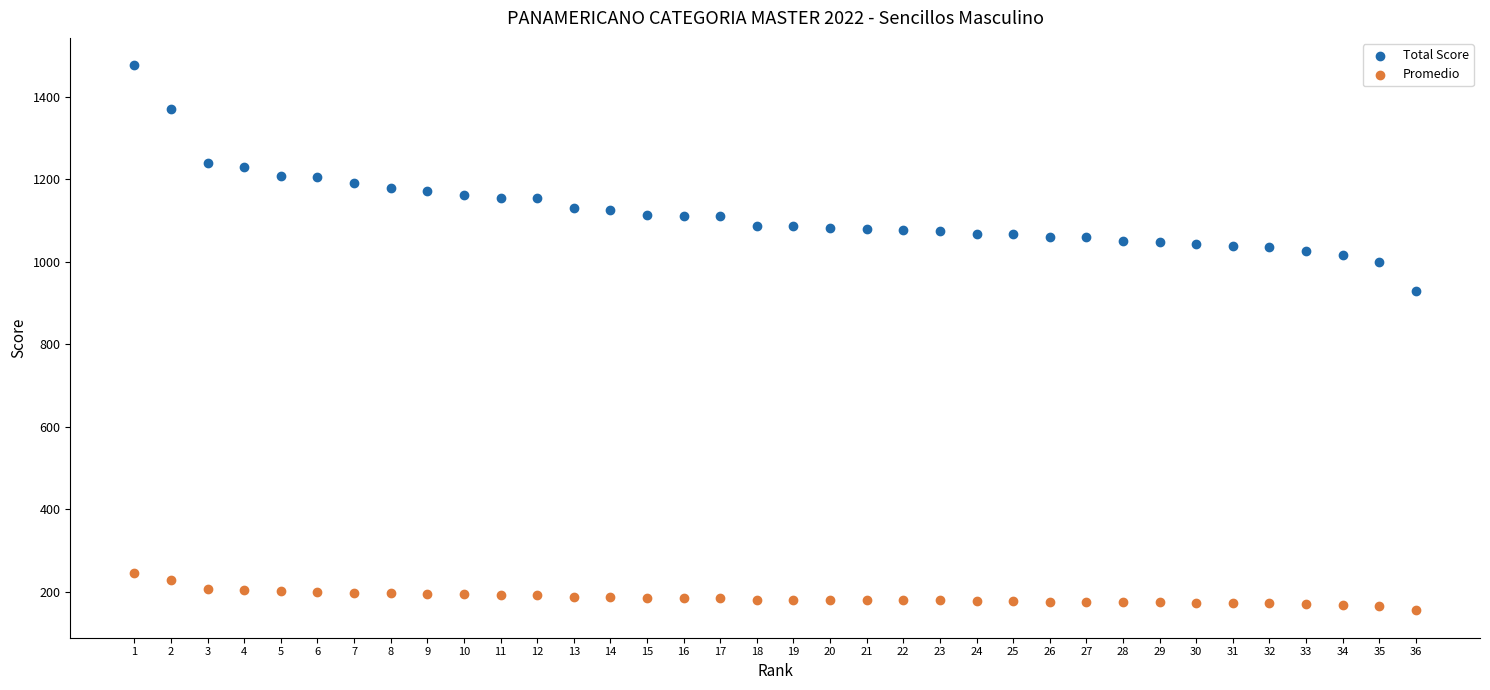

Across all series, what Y value is closest to 815?

930.0